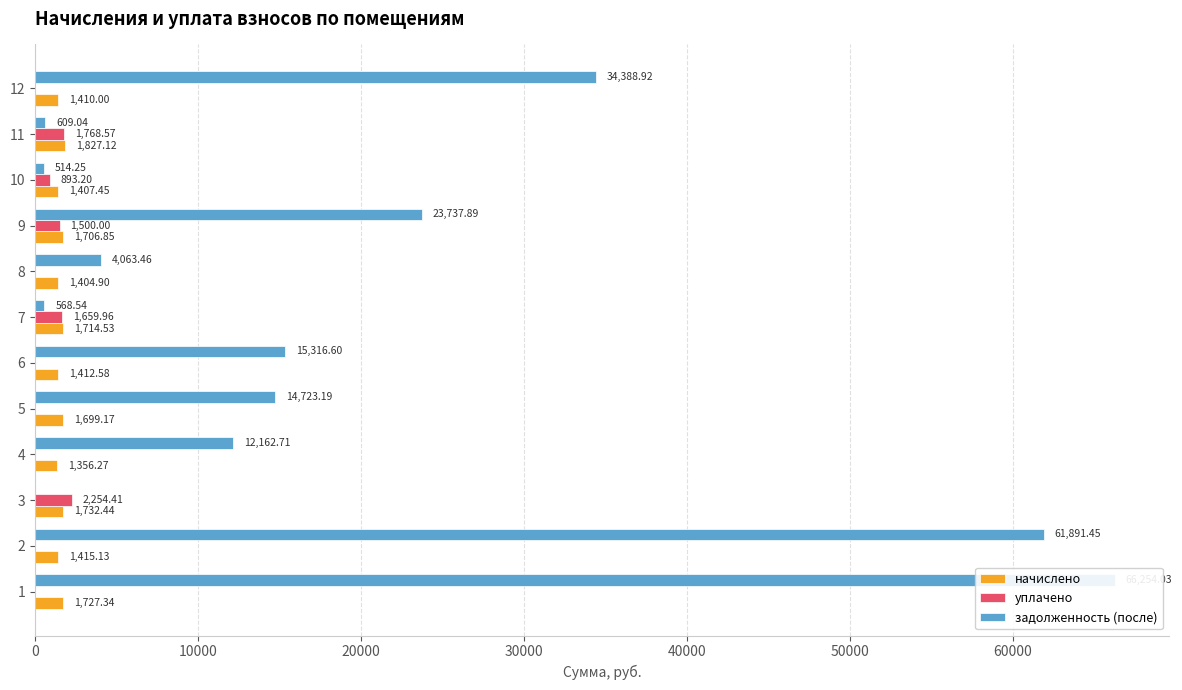

Are the bars grouped side by side (vs. stacked)?

Yes